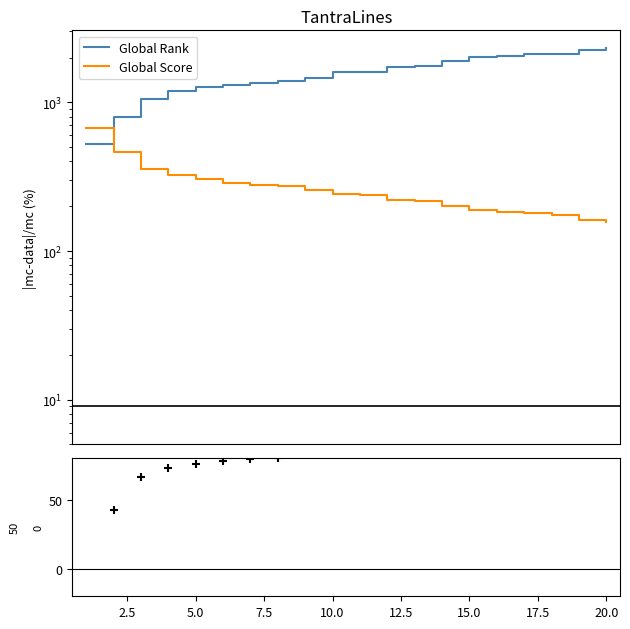

At how many categories does at least one series exceed 2130?

2